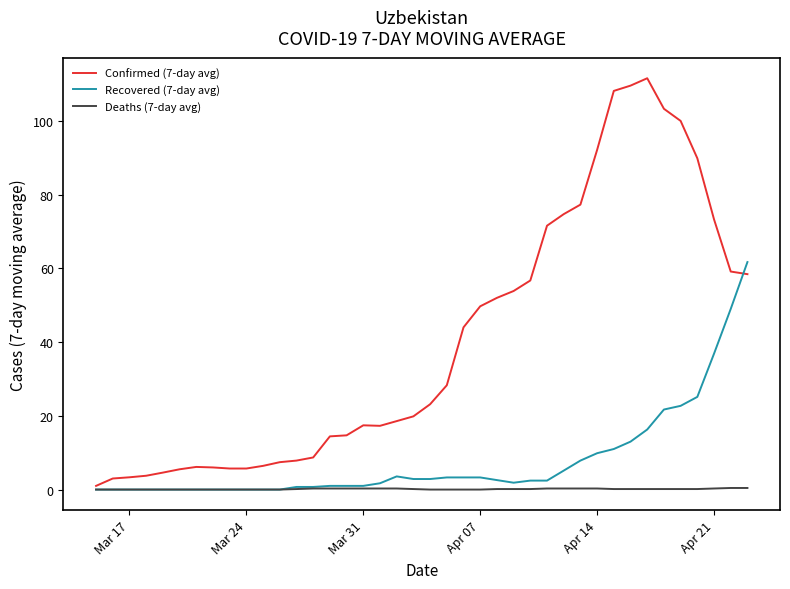

List the series in order of their overall mean, highest first.

Confirmed (7-day avg), Recovered (7-day avg), Deaths (7-day avg)